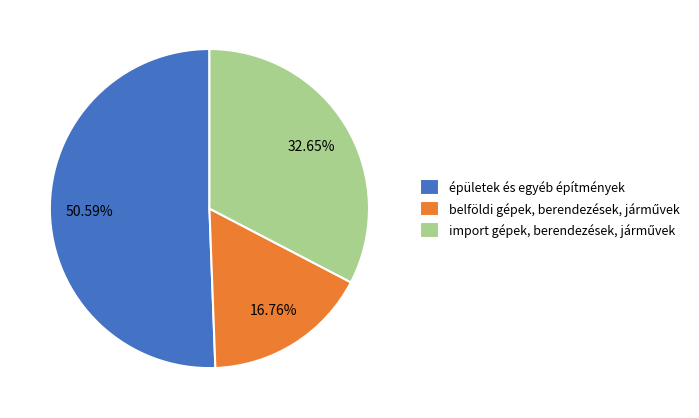

Count the number of slices in the pie.

3